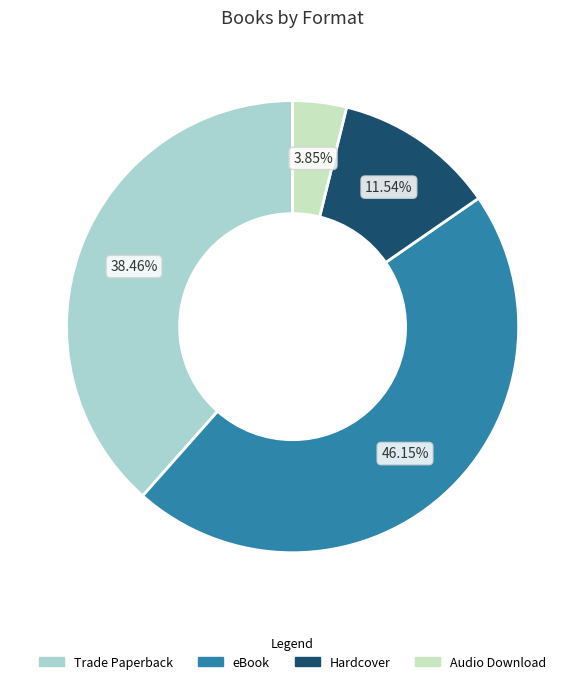

Is Audio Download the majority of the pie?

No